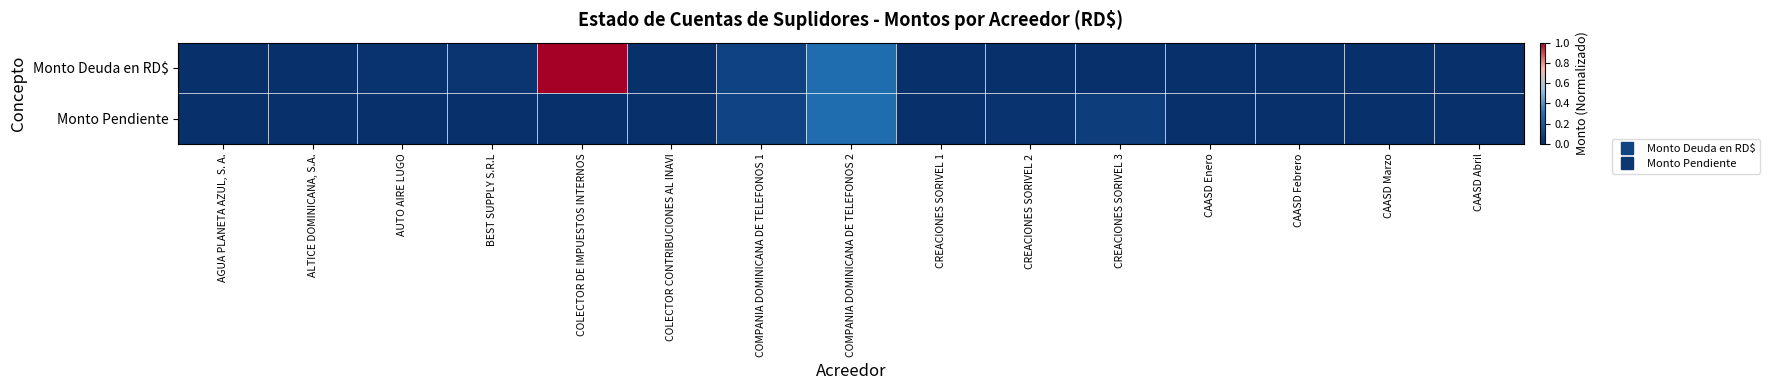

Which label corresponds to the smallest value in the chart?

CREACIONES SORIVEL 3